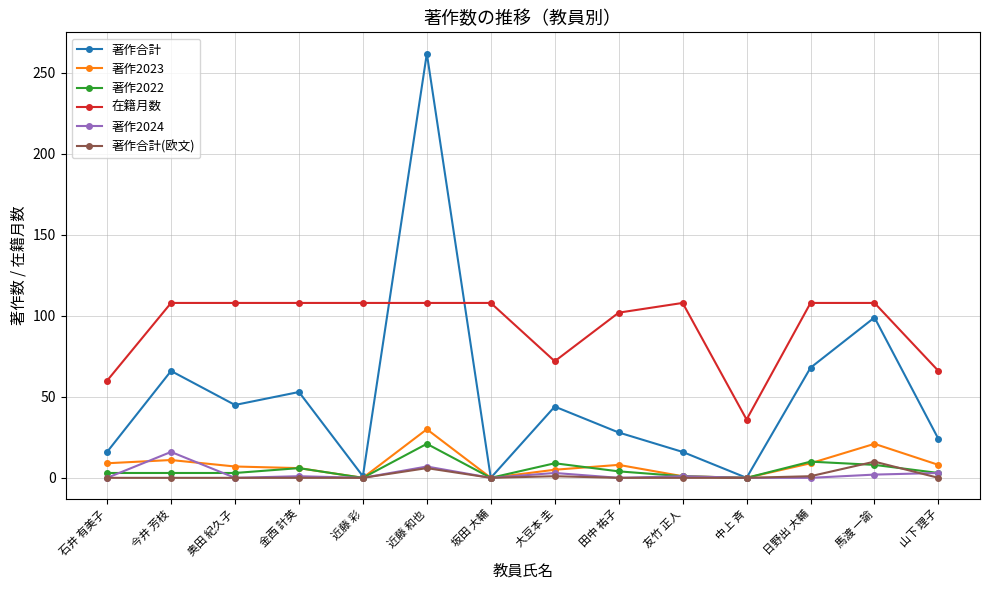

What is the label of the 5th point from the left?

近藤 彩